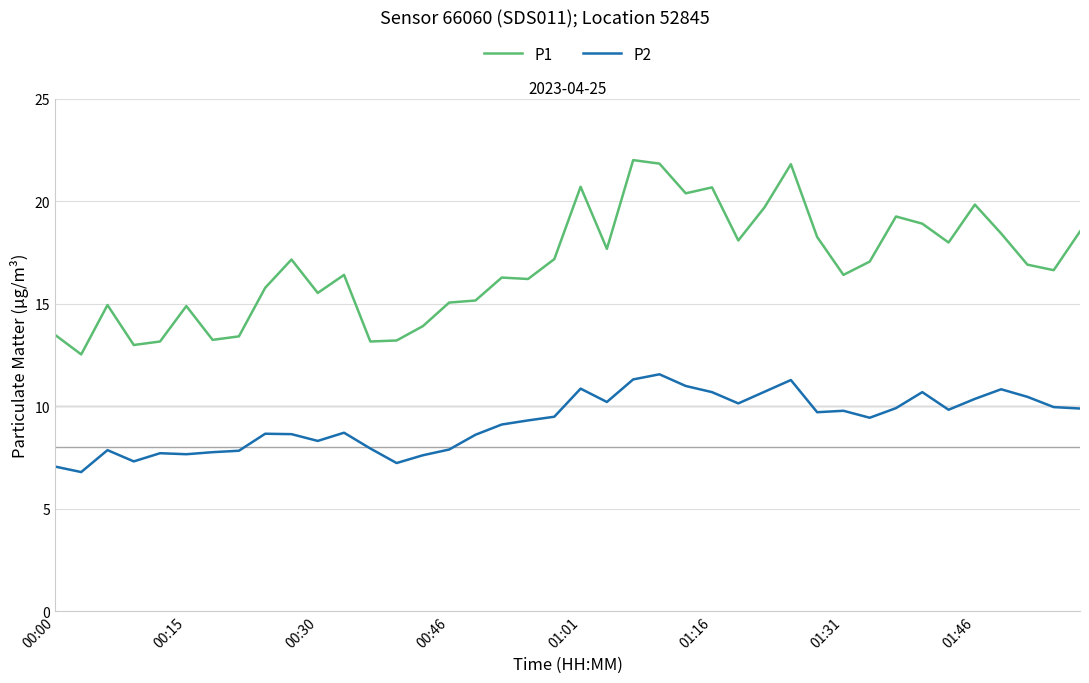

What is the difference between the maximum and minimum values in the P1 series?

9.5